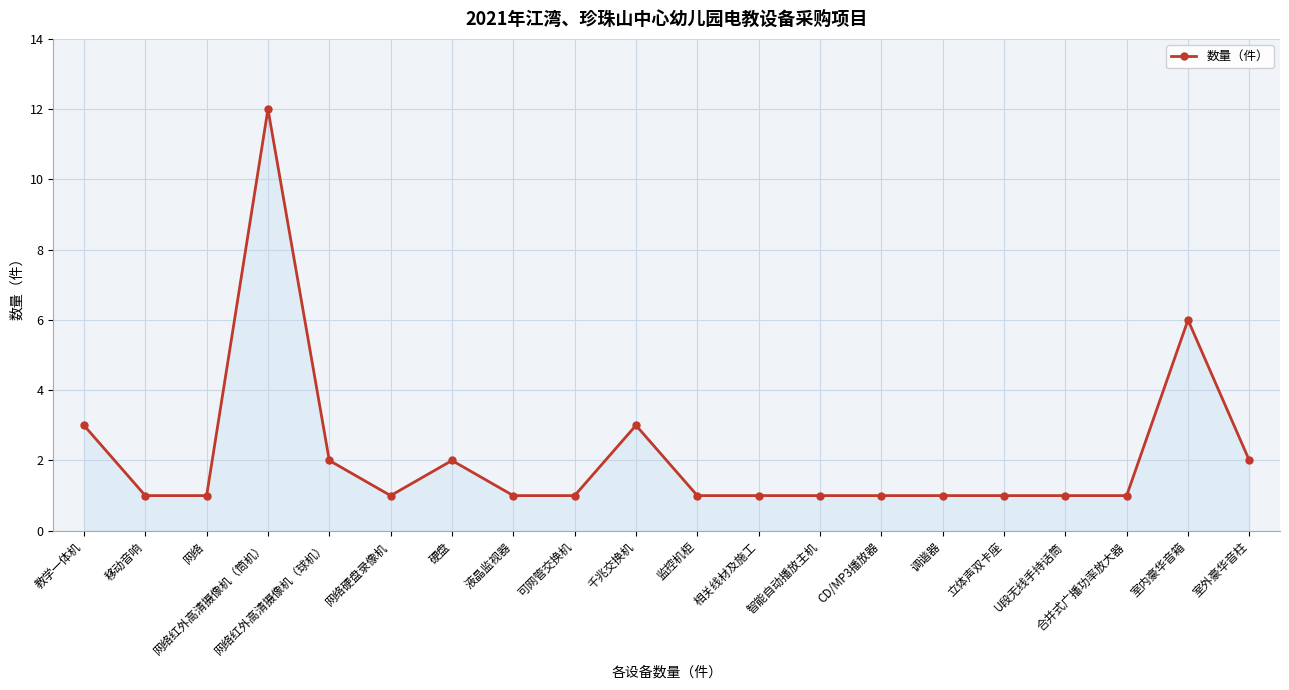

What is the difference between the maximum and minimum values?

11